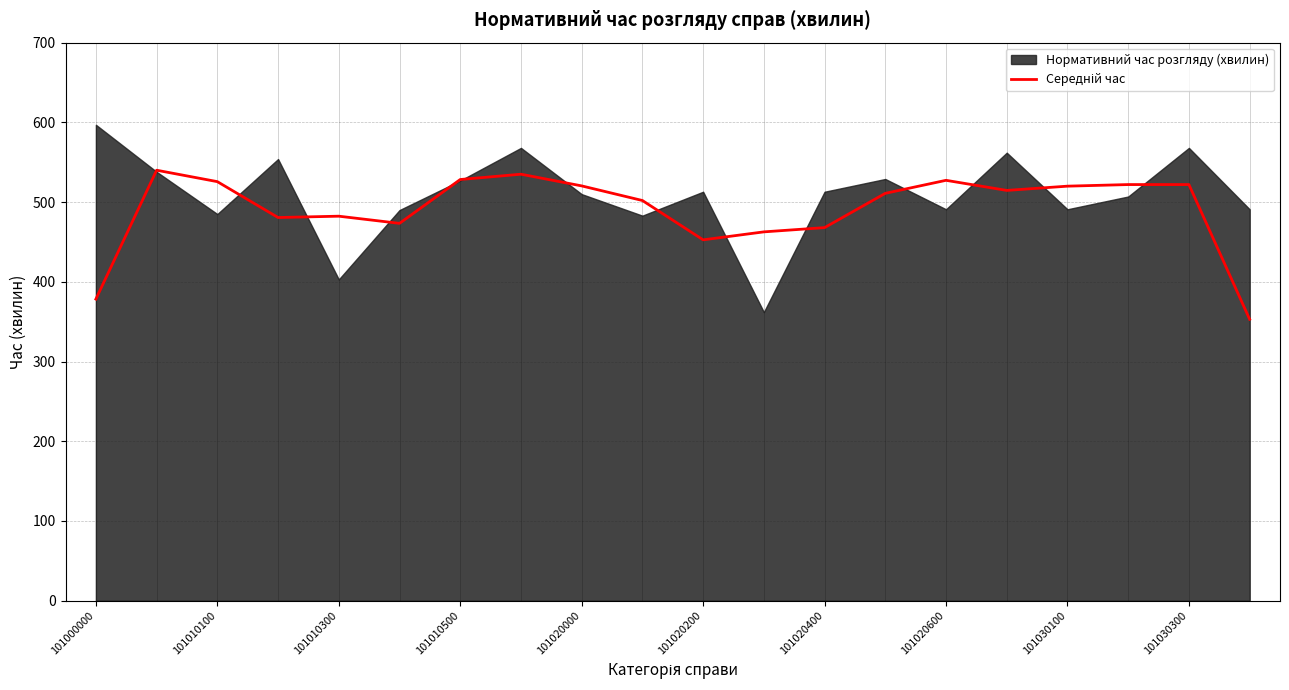

How many lines are shown in the chart?

1